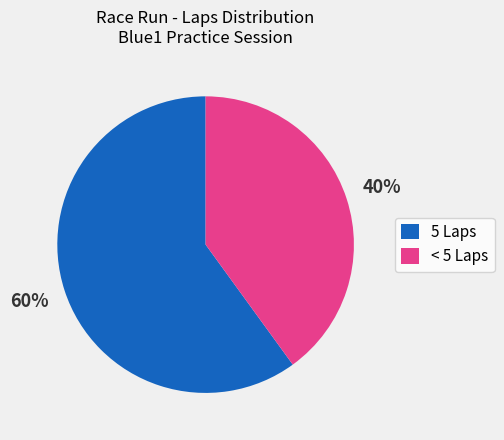

True or false: 5 Laps accounts for 51% of the total.

False